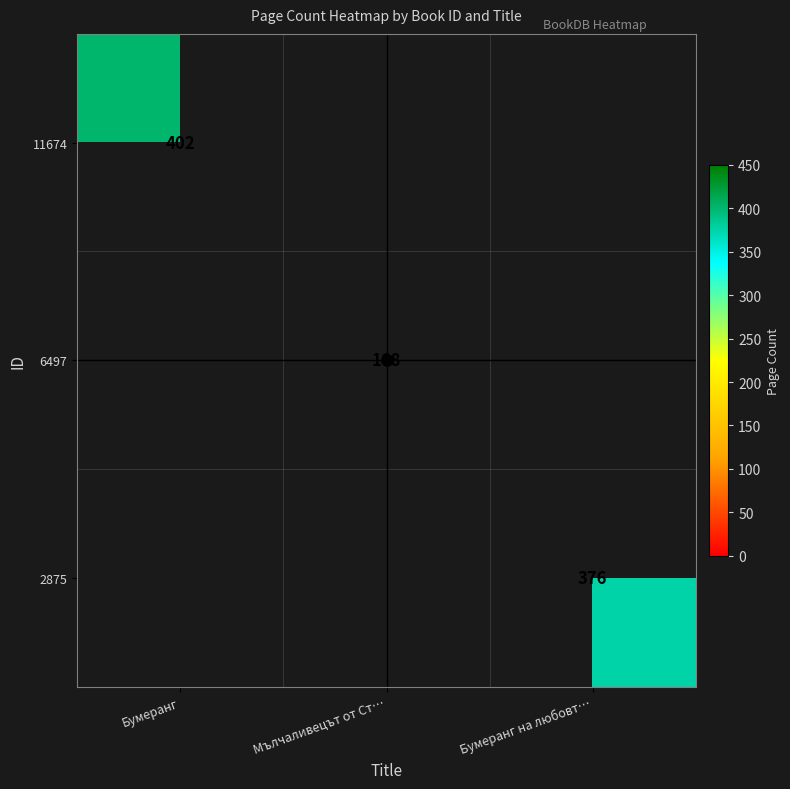

The value of 11674 at Бумеранг is 402. True or false?

True